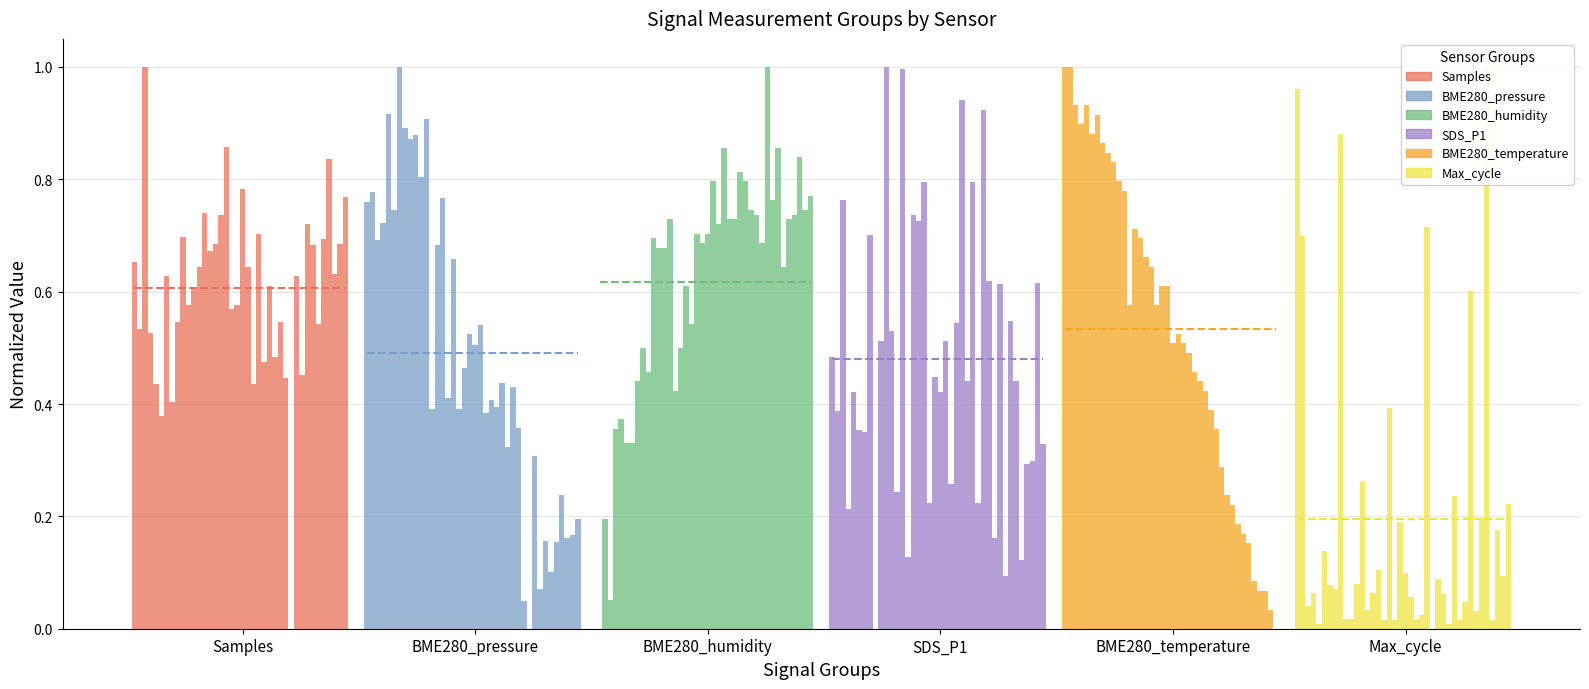

What is the value of the Samples bar at the 23rd from the left?

0.4